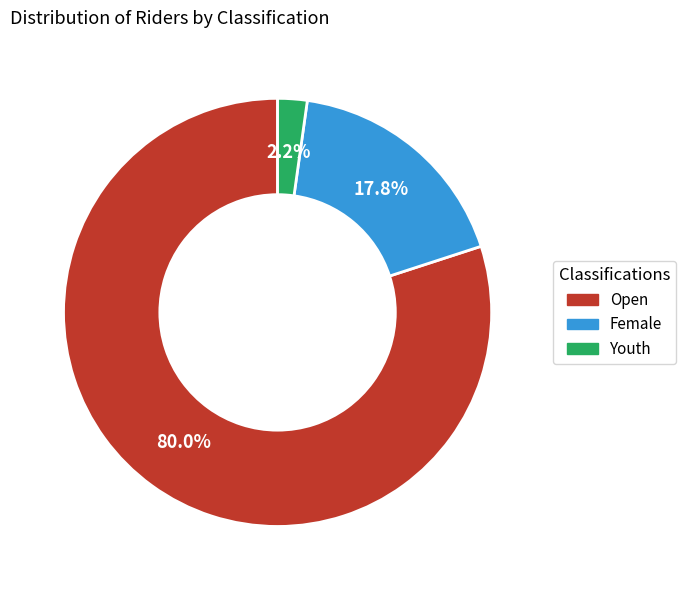

The Female slice represents 18% of the pie. True or false?

True